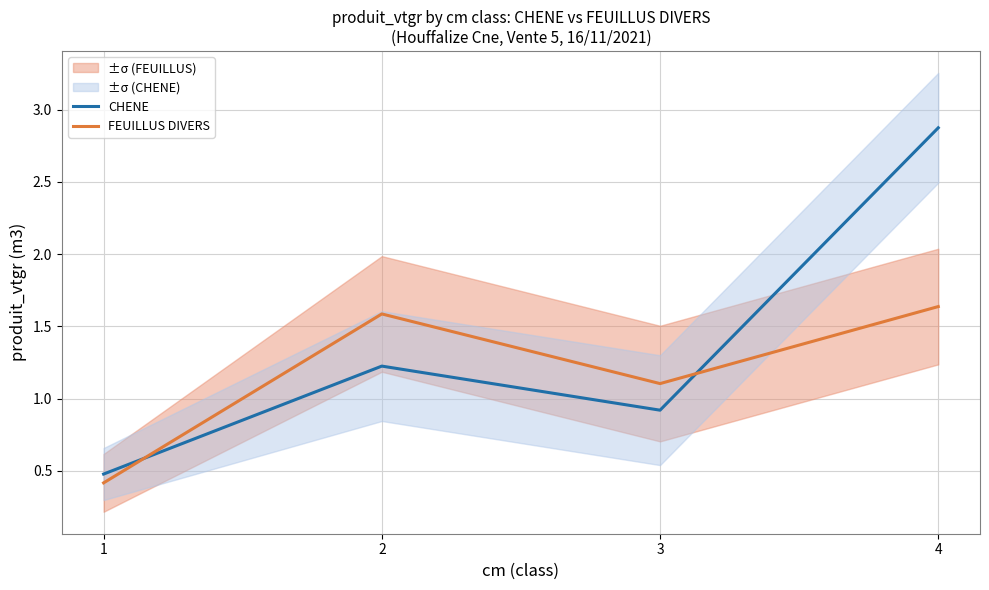

Reading right to left, list all the values displayed in this chart.

CHENE: 2.9	0.9	1.2	0.5
FEUILLUS DIVERS: 1.6	1.1	1.6	0.4